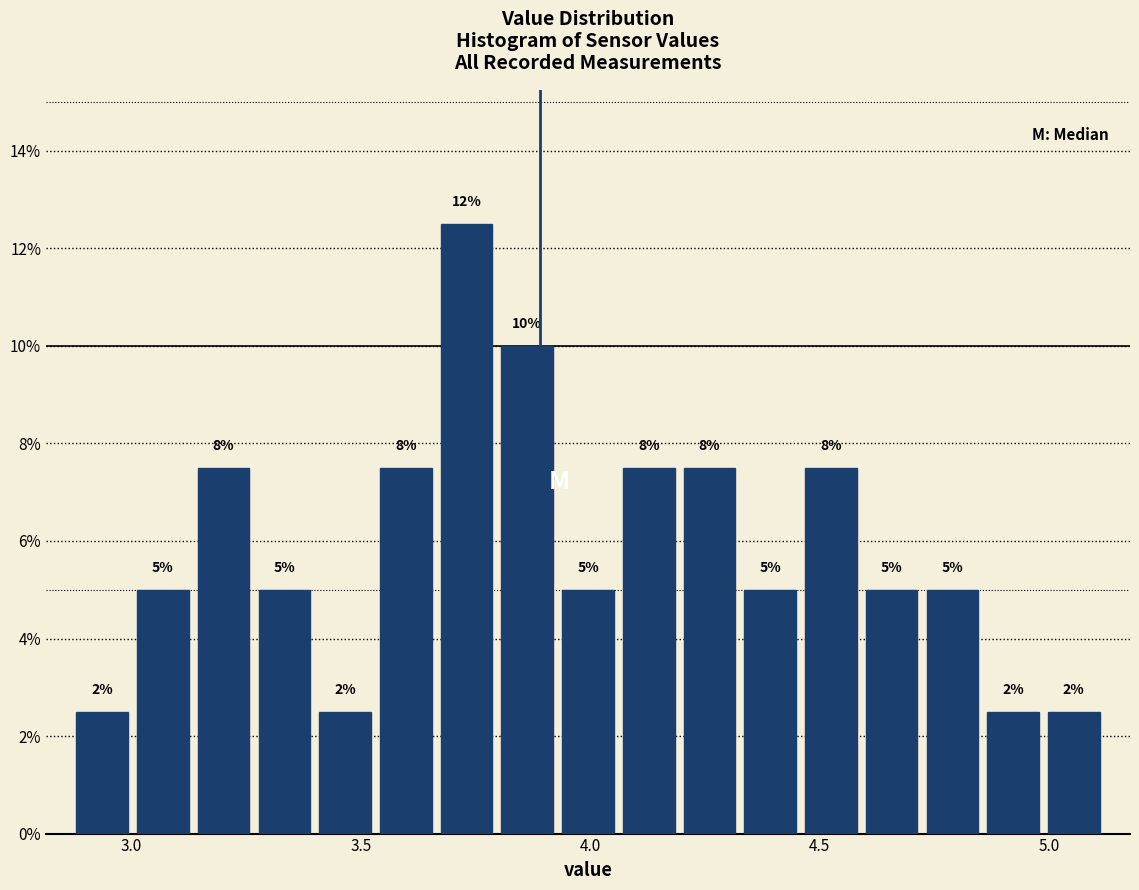

Around what value on the x-axis is the tallest bar? Give the approximate position of its centre, as read against the axis.

3.75